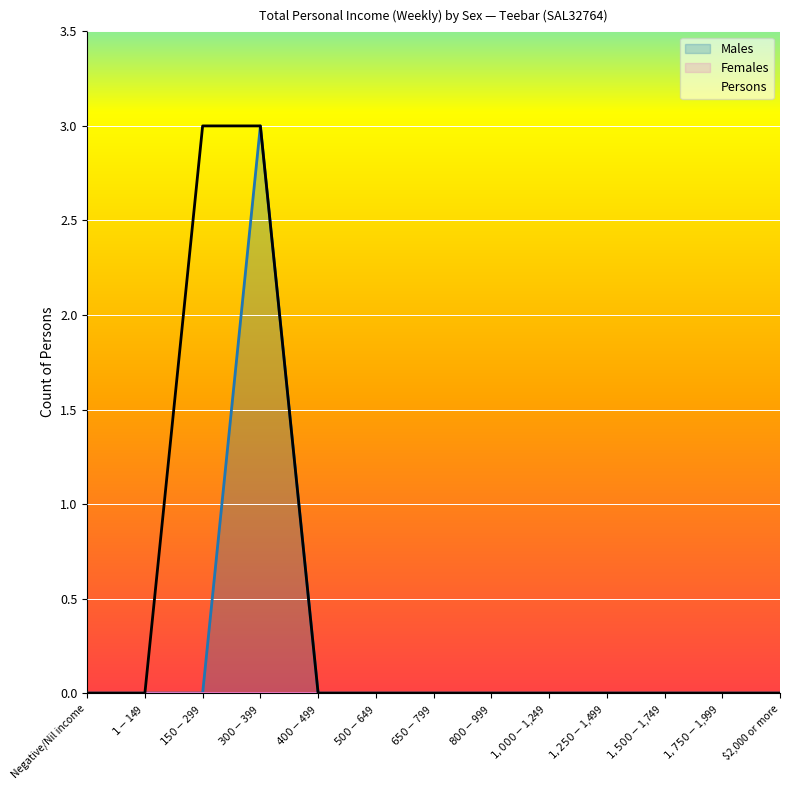

What is the sum of all Males_line values?

3